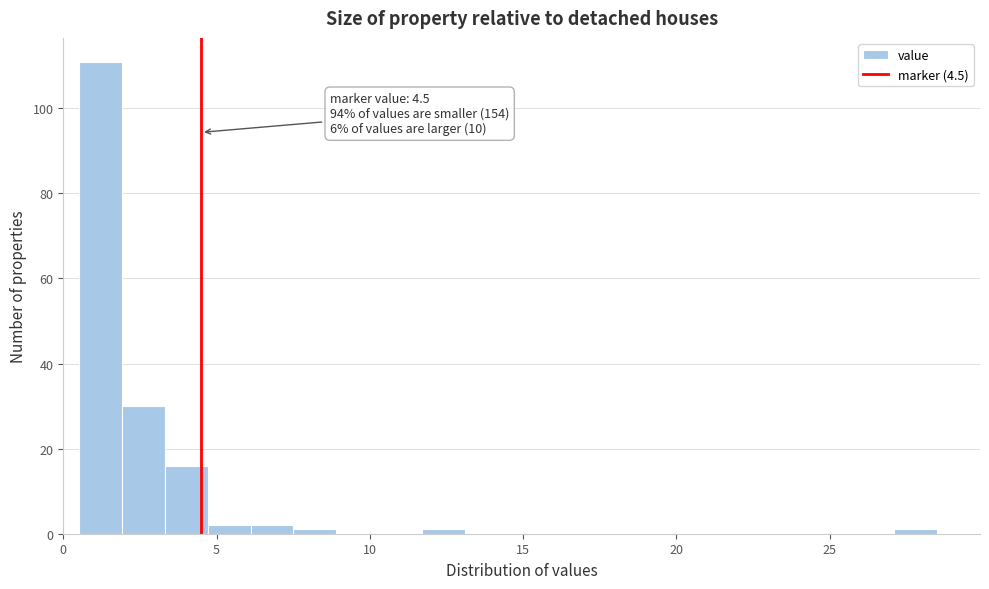

Around what value on the x-axis is the tallest bar? Give the approximate position of its centre, as read against the axis.

1.0